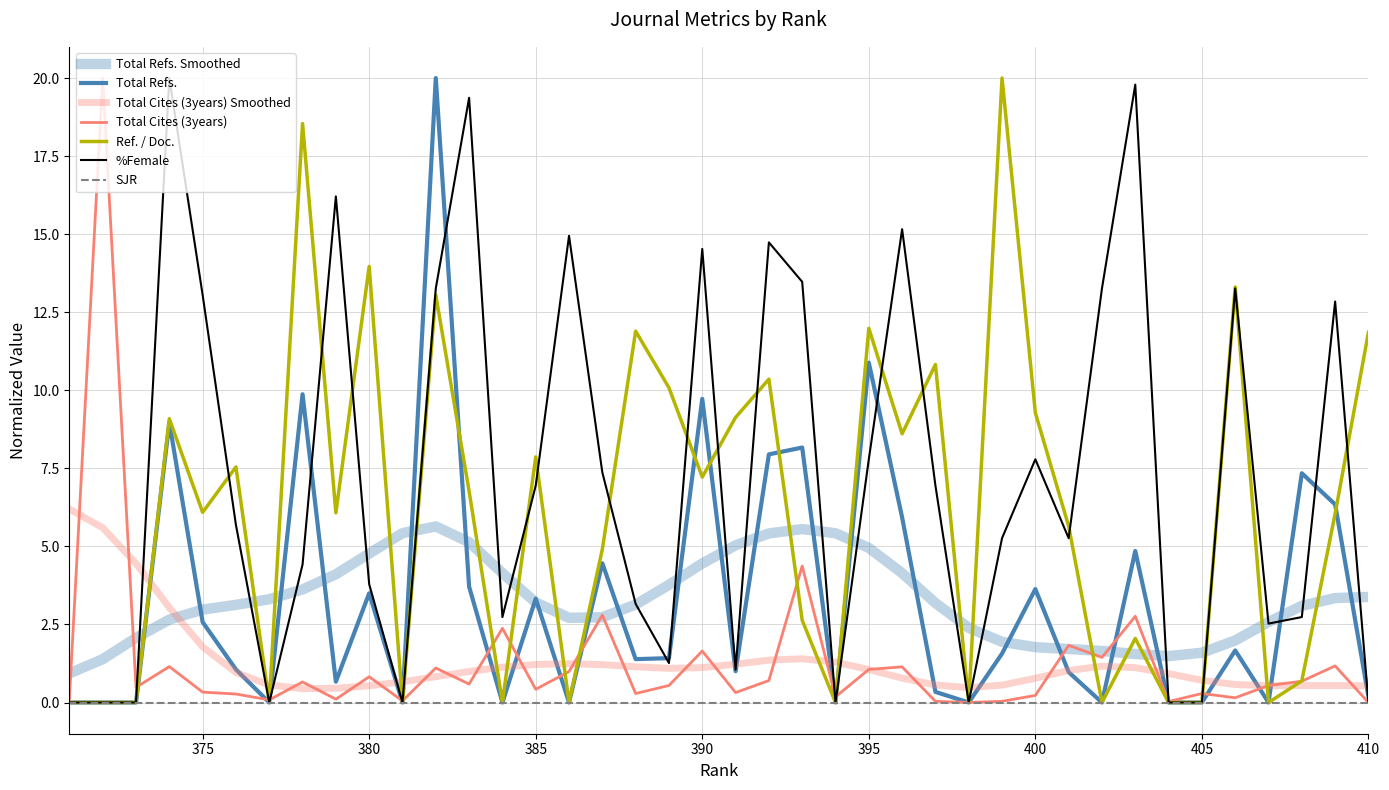

How many categories are shown in the chart?

40